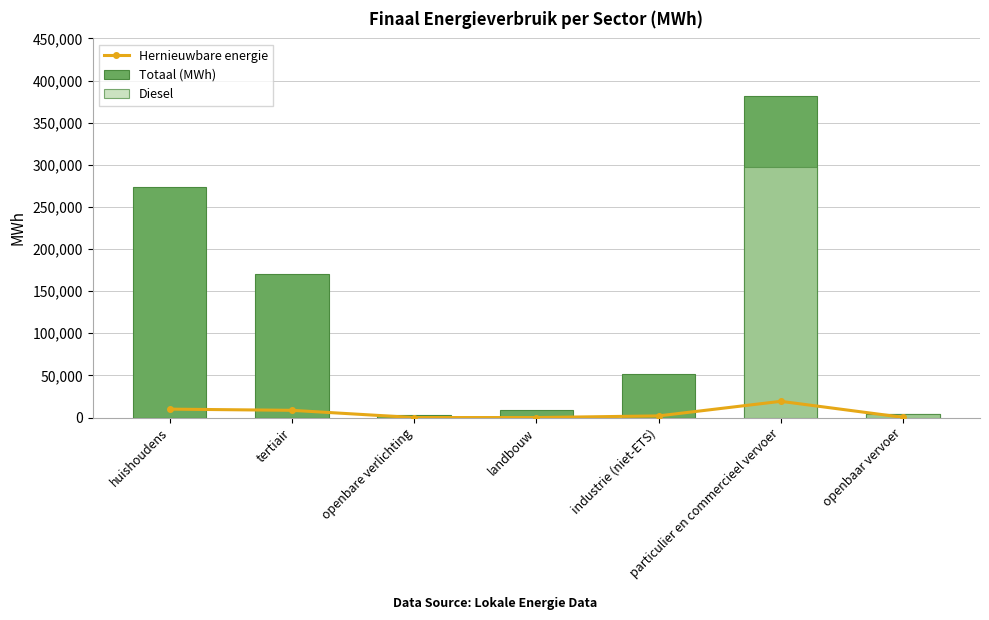

Rank the series at landbouw from highest to lowest value.

Totaal (MWh), Hernieuwbare energie, Diesel